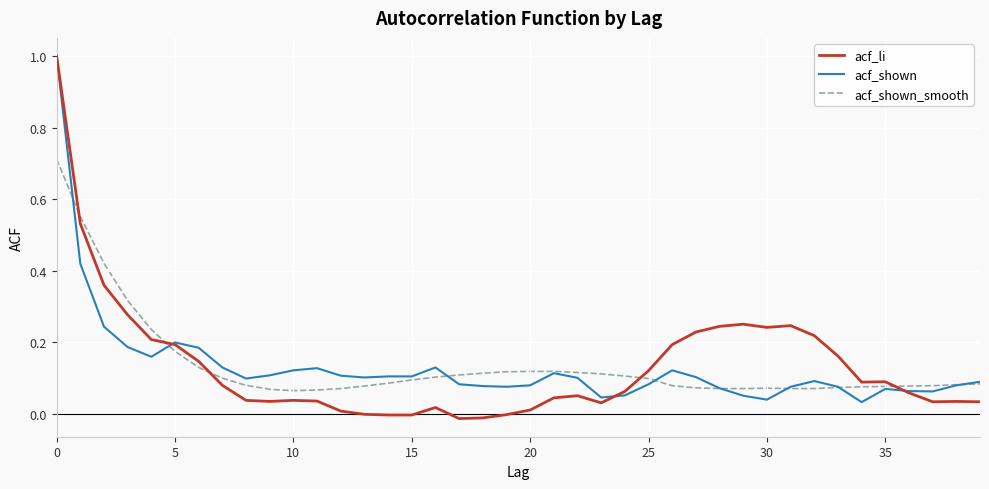

Is this an area chart (filled region under the line)?

No